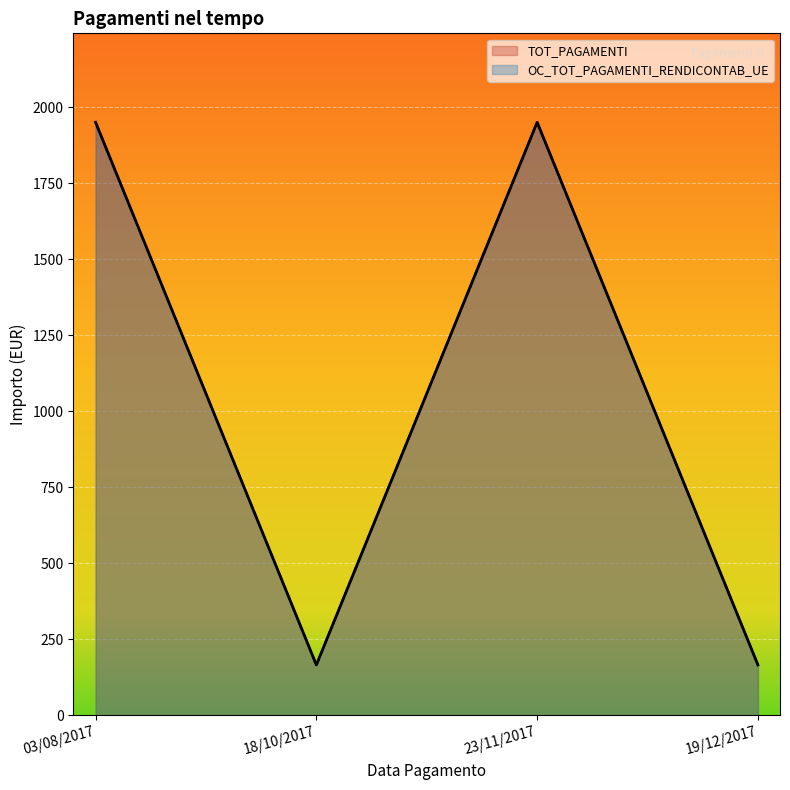

Rank the series at 19/12/2017 from highest to lowest value.

TOT_PAGAMENTI, OC_TOT_PAGAMENTI_RENDICONTAB_UE